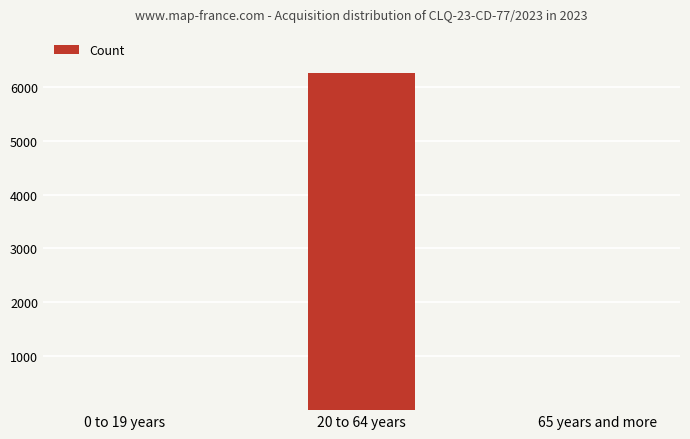

The value at 20 to 64 years is 9067. True or false?

False